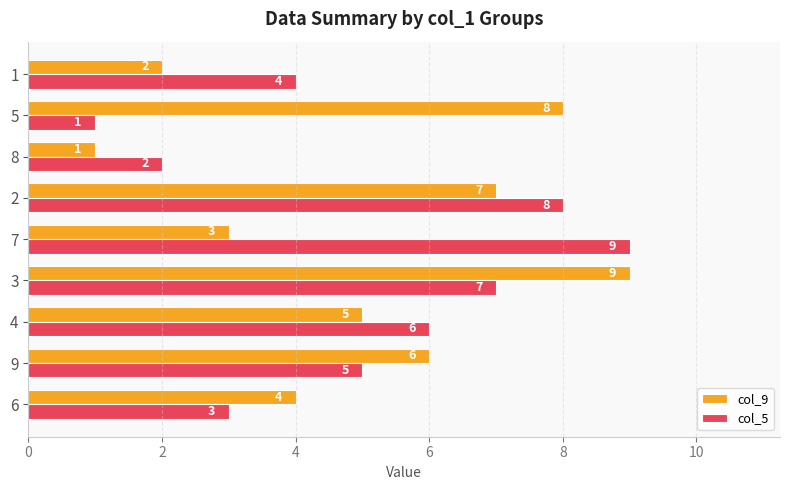

What is the difference between the maximum and minimum values in the col_5 series?

8